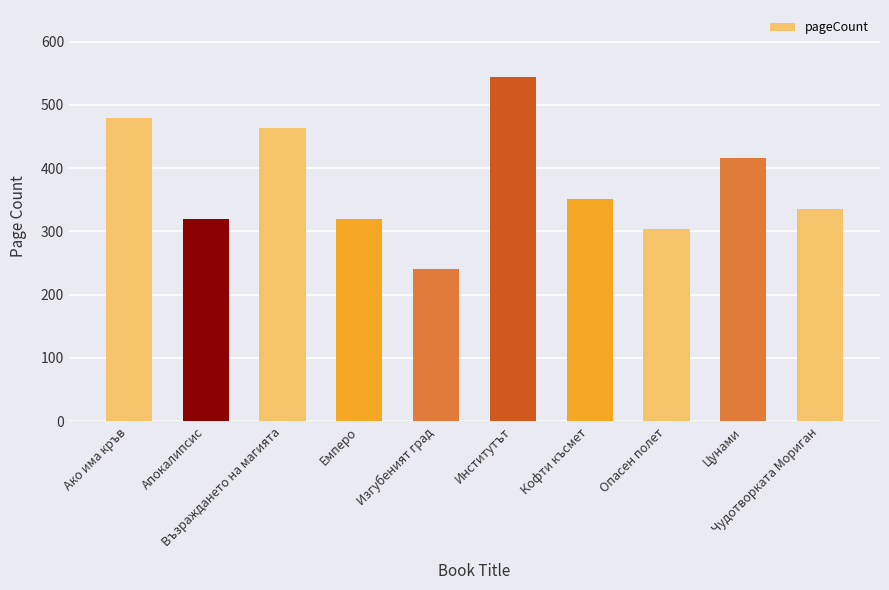

The chart shows a value of 416 at Цунами. True or false?

True